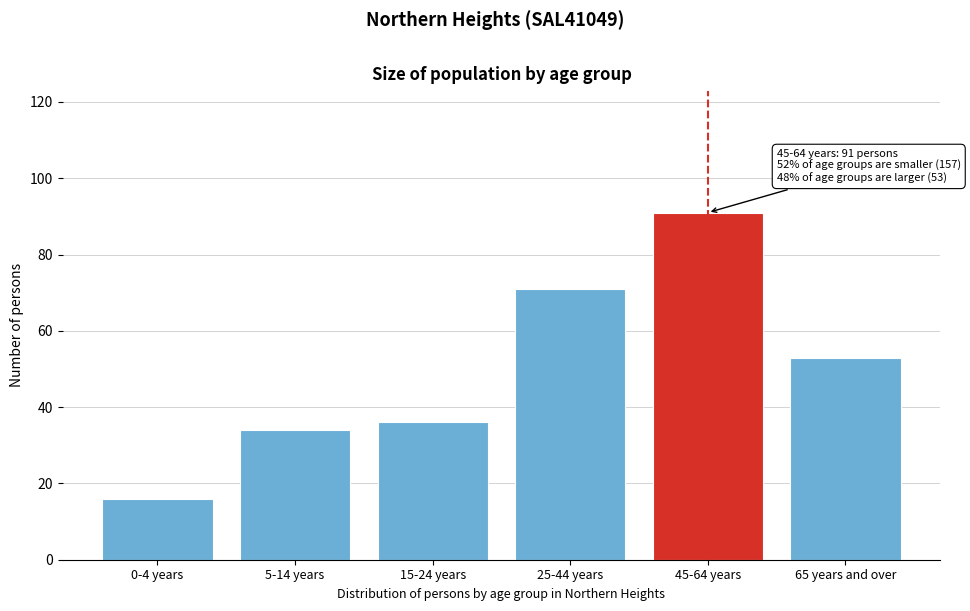

Reading left to right, list all the values displayed in this chart.

0-4 years=16	5-14 years=34	15-24 years=36	25-44 years=71	45-64 years=91	65 years and over=53